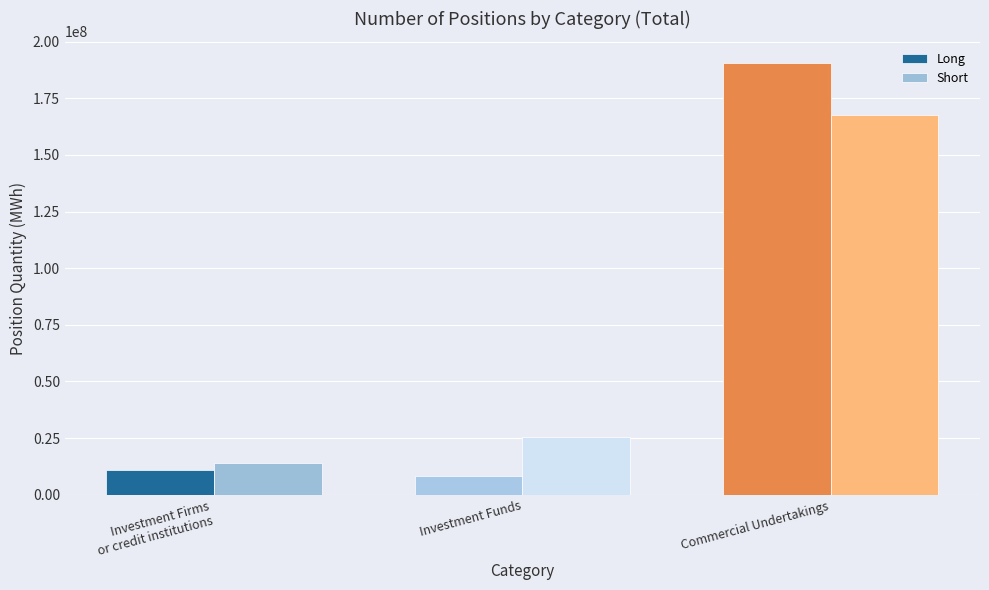

What is the label of the 3rd bar from the left?

Commercial Undertakings